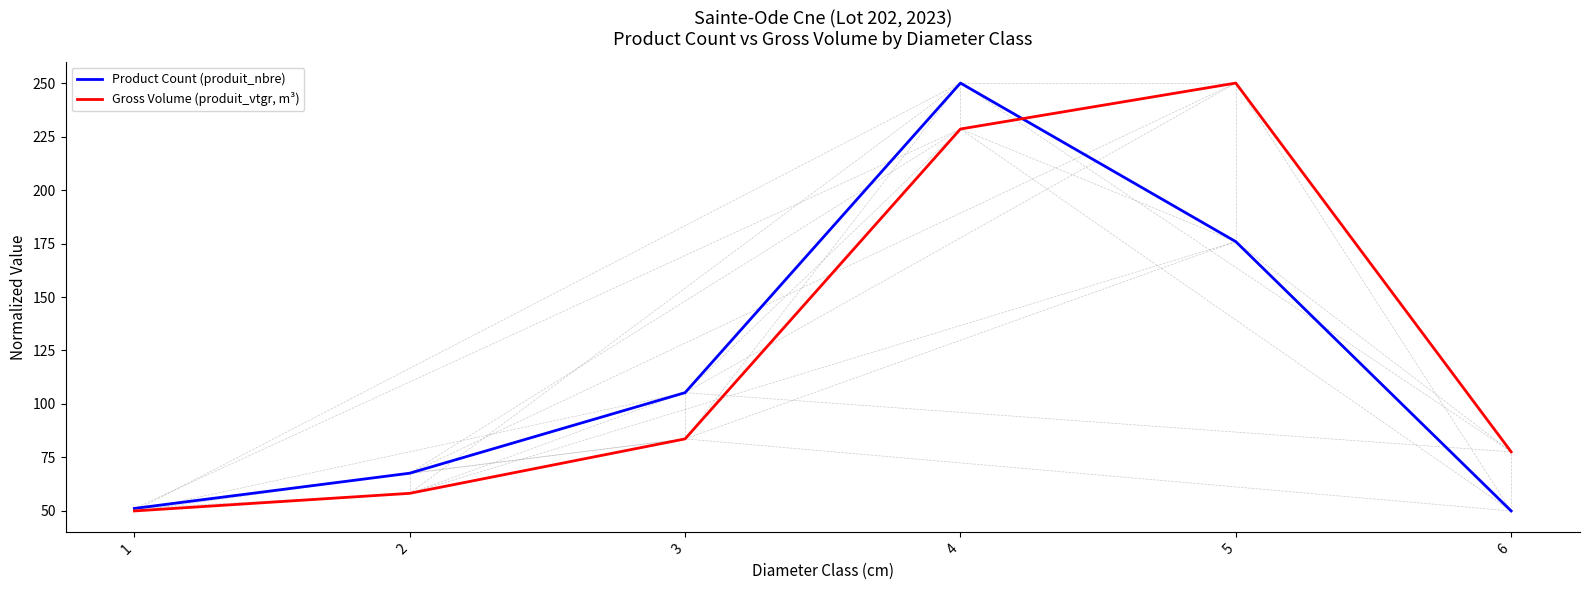

At how many categories does at least one series exceed 88?

3